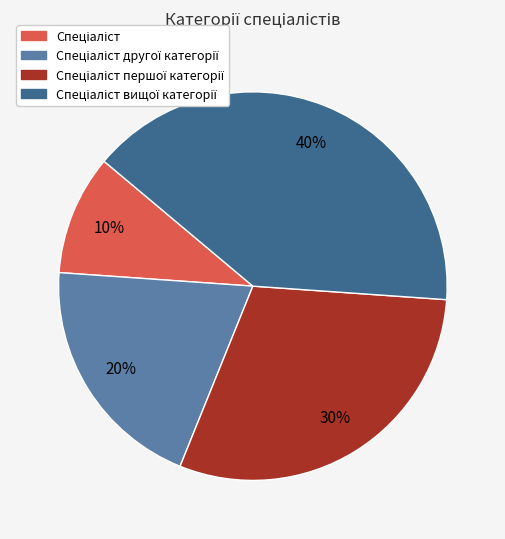

To the nearest percent, what is the average slice percentage?

25%